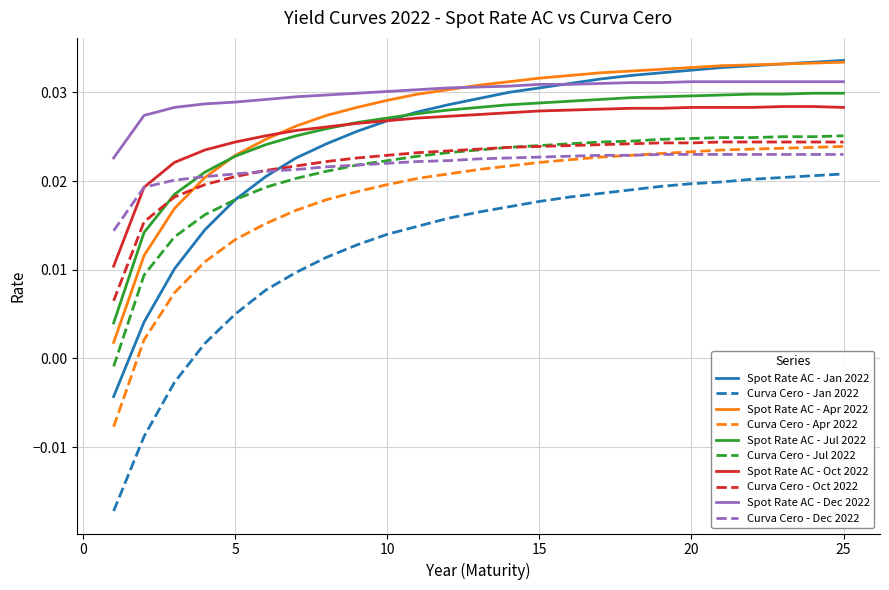

True or false: Curva Cero - Jul 2022 and Spot Rate AC - Oct 2022 intersect in this chart.

False